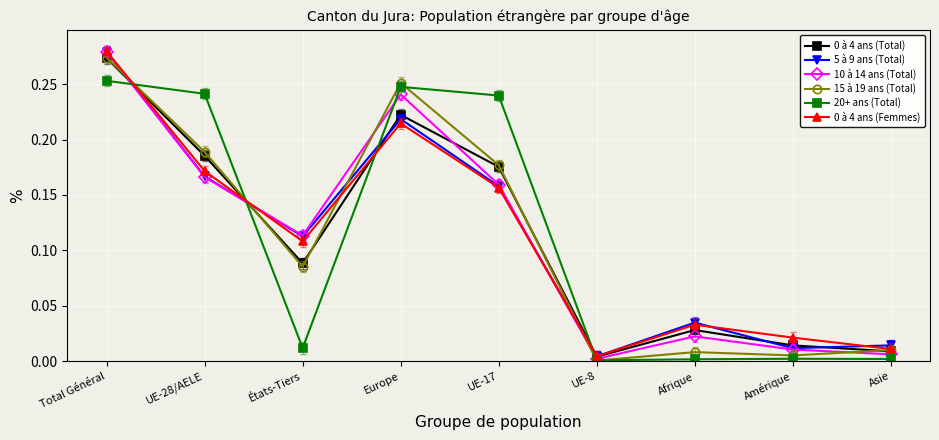

True or false: 10 à 14 ans (Total) has more than 2 points higher than both neighbors.

False